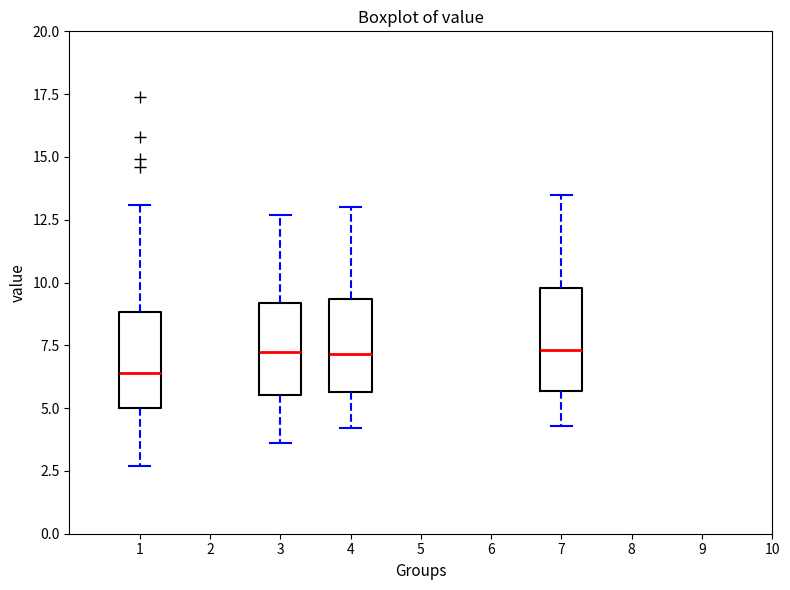

Reading left to right, read every box against the y-axis: the position of its median line, the range the box covers, and the ends of its whiskers. The values are not printed on the chart, so give them approximately, as read against the axis.

1: median 6.5, box 5.0 to 9.0, whiskers 2.5 to 13.0
3: median 7.5, box 5.5 to 9.0, whiskers 3.5 to 12.5
4: median 7.0, box 5.5 to 9.5, whiskers 4.0 to 13.0
7: median 7.5, box 5.5 to 10.0, whiskers 4.5 to 13.5